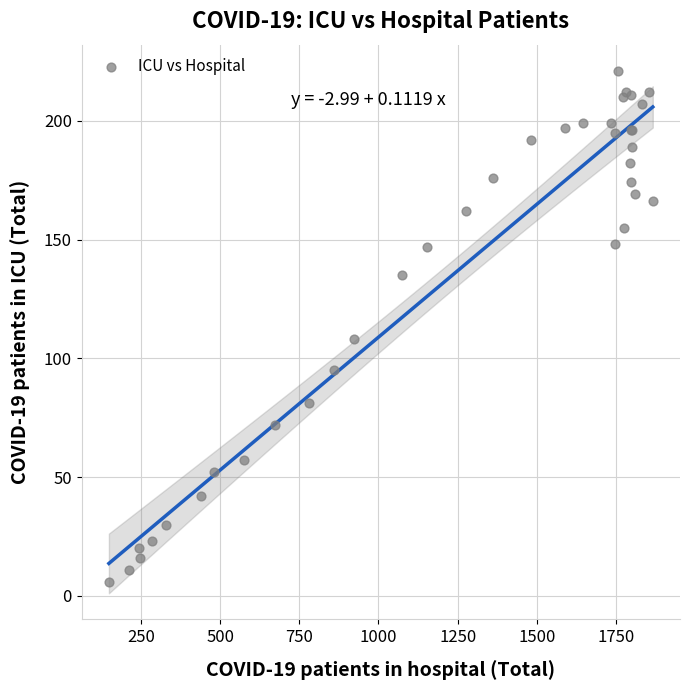

What Y value in the scatter plot is closest to 113?

108